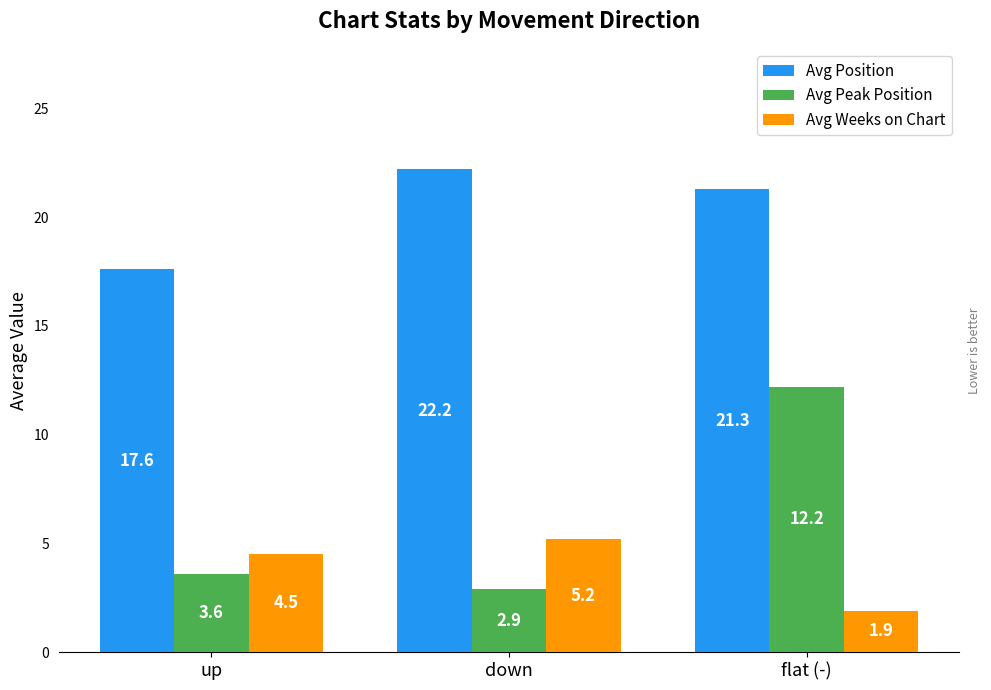

What is the difference between the Avg Position values at up and flat (-)?

3.7